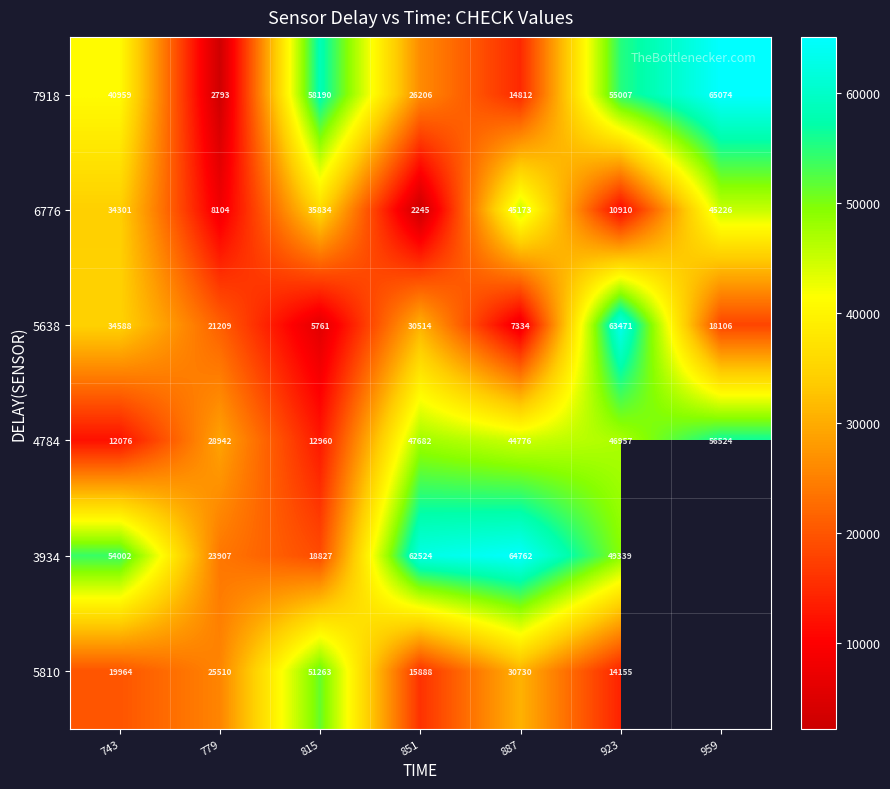

What is the difference between the highest and lowest values at 743?

41926